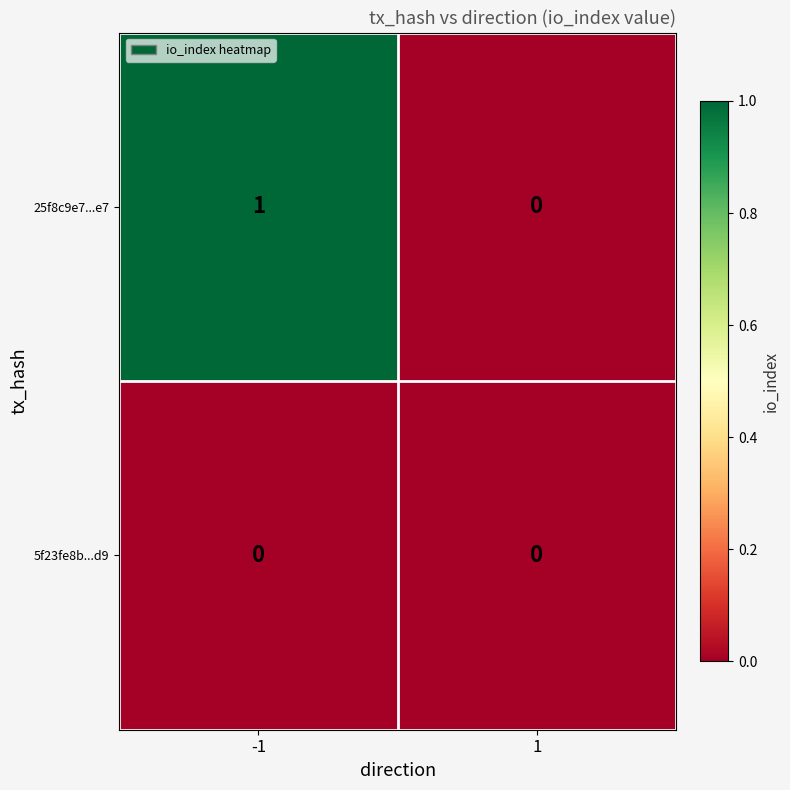

Which series has the largest range (max minus min)?

25f8c9e7...e7